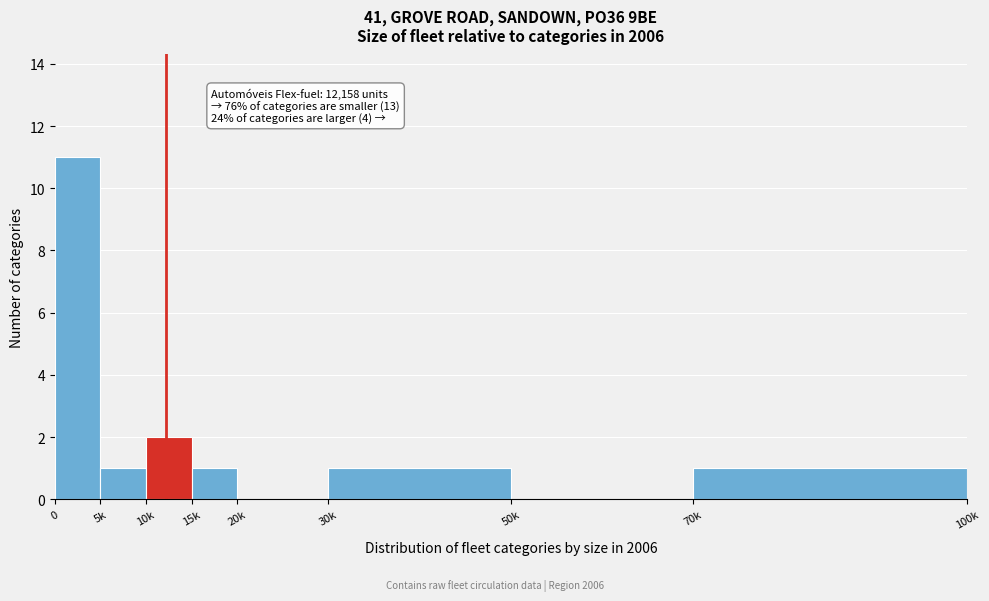

Reading right to left, extract all data points from this chart.

70k=1	50k=0	30k=1	20k=0	15k=1	10k=2	5k=1	0=11